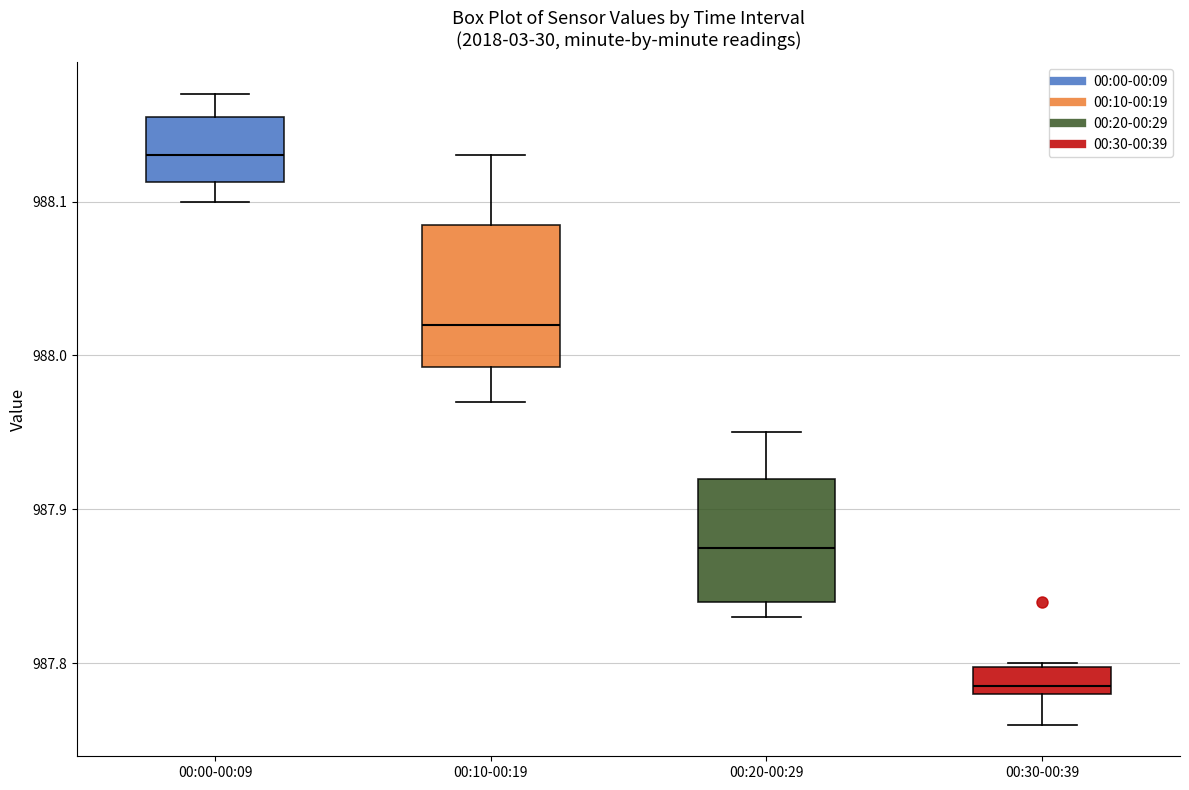

Which box's median line is the lowest?

00:30-00:39